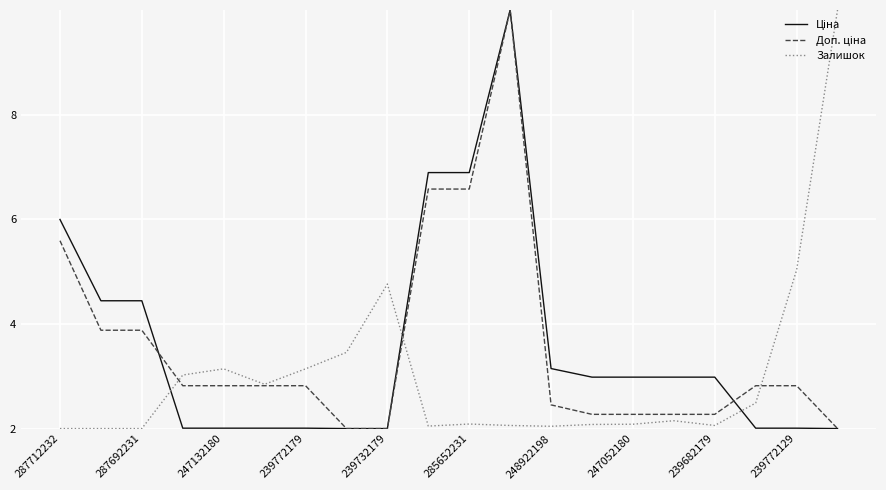

At how many categories does at least one series exceed 9?

2